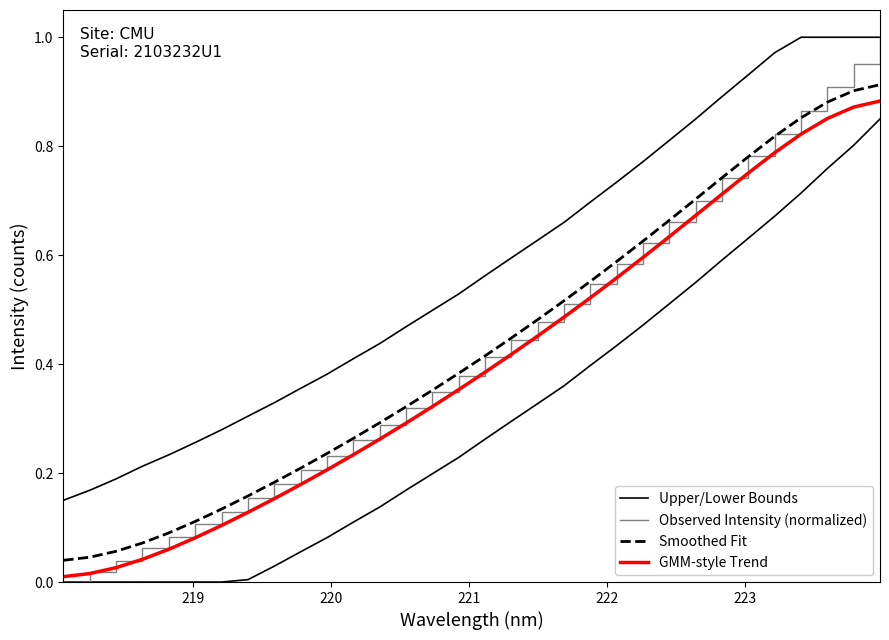

What is the difference between the second highest and second lowest values in the GMM-style Trend series?

0.9